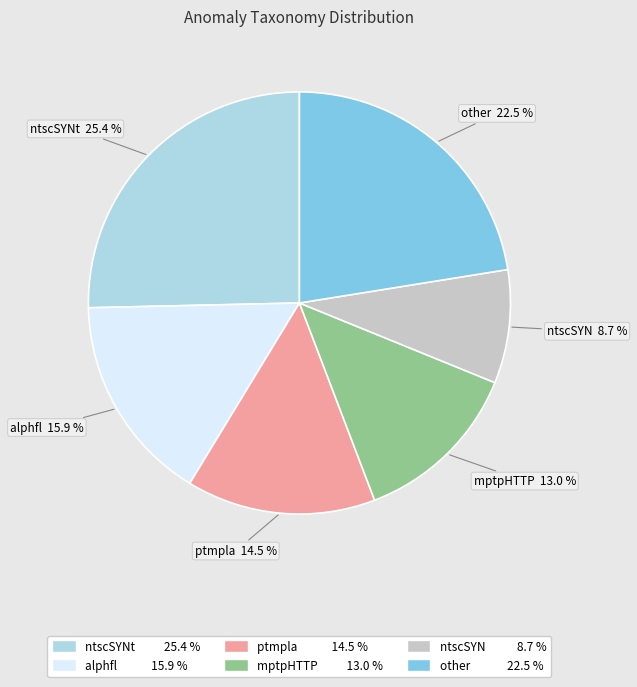

Between ntscSYN and ptmpla, which is larger?

ptmpla